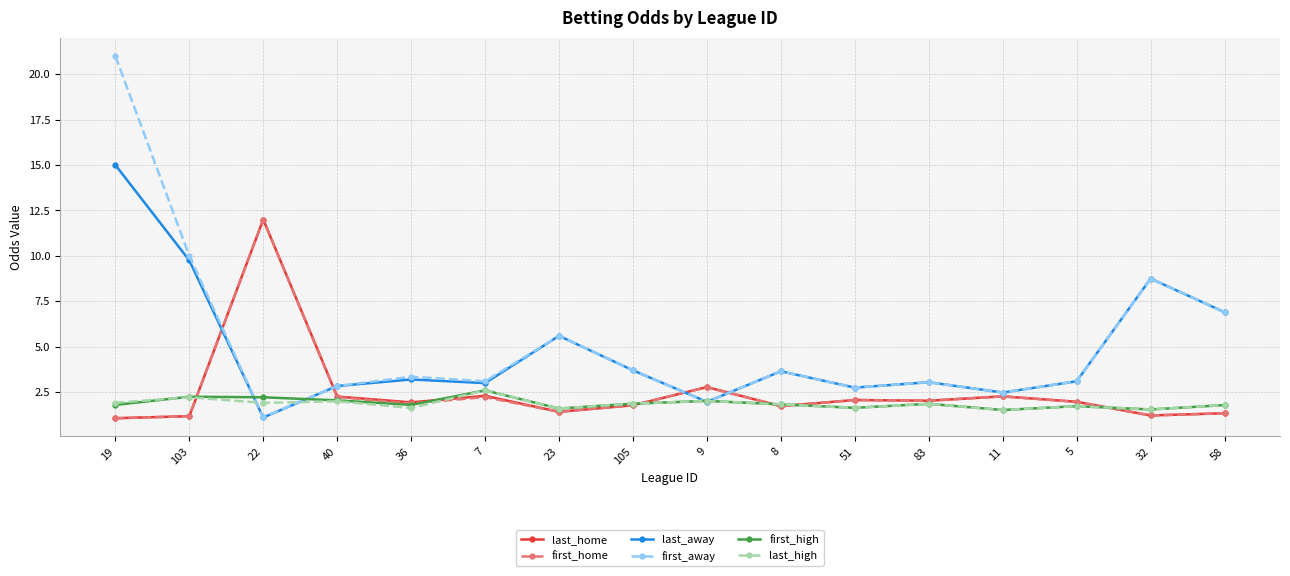

The value of first_home at 7 is 2.2. True or false?

True